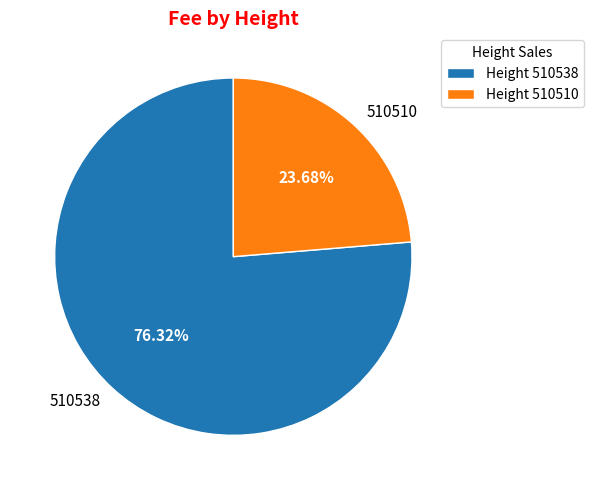

True or false: 510510 accounts for 16% of the total.

False